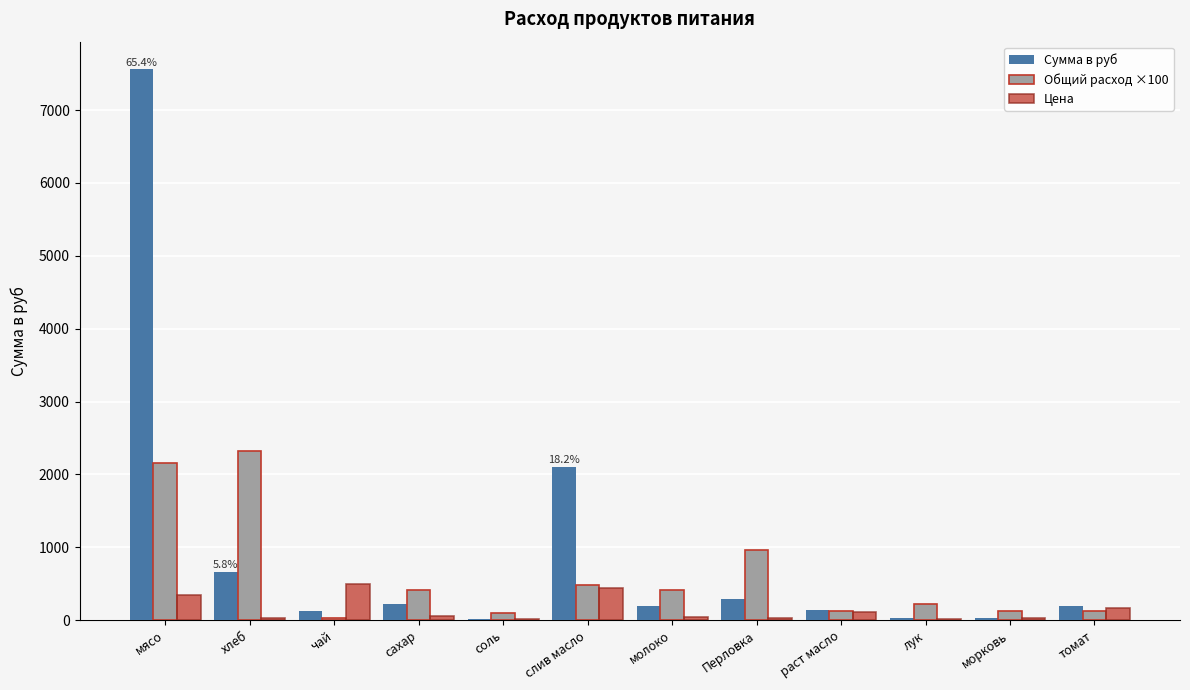

The Сумма в руб series shows 120.0 at чай. True or false?

True